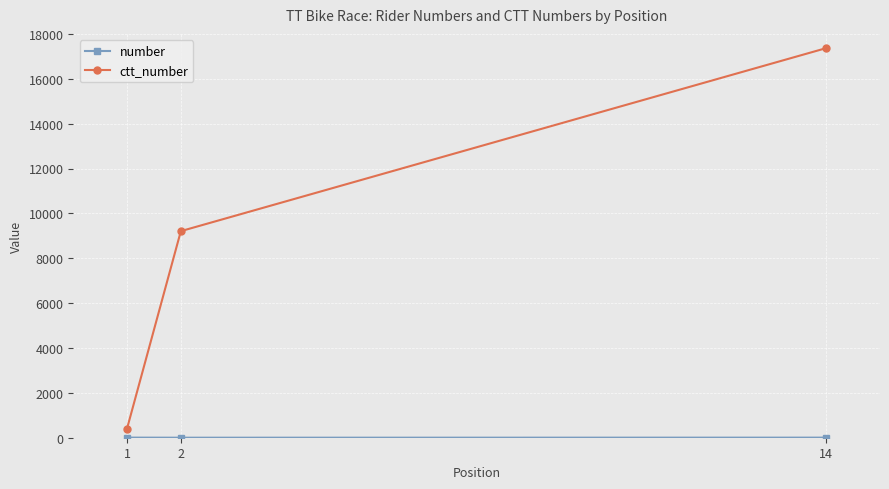

At which category is the sum across all series the highest?

14